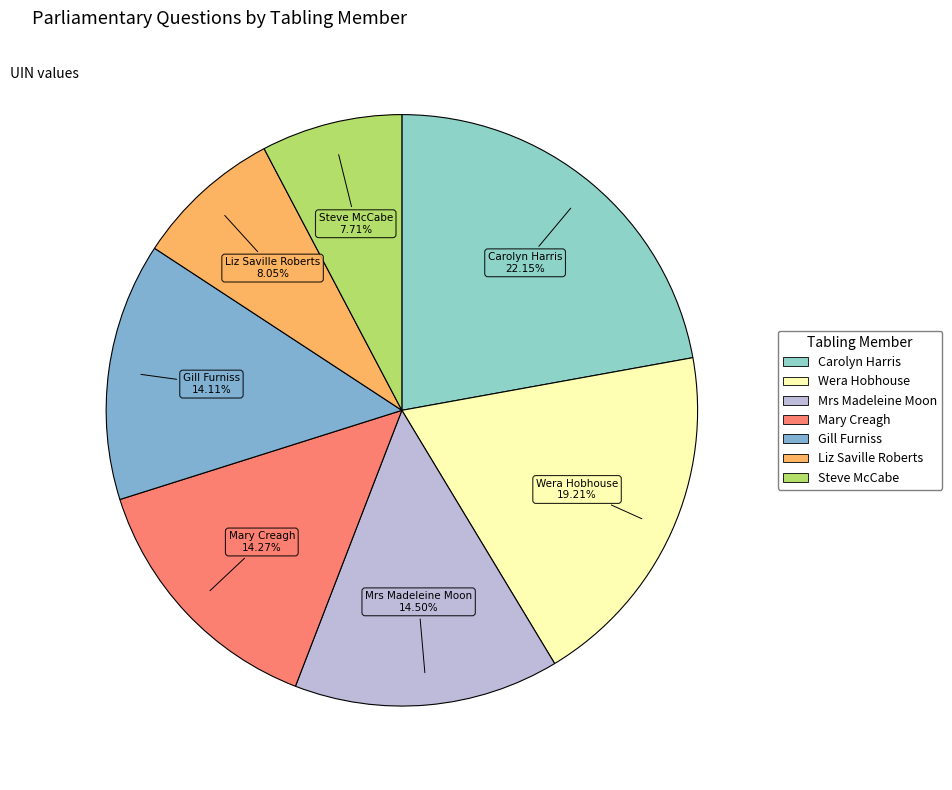

Does any single category account for the majority?

No